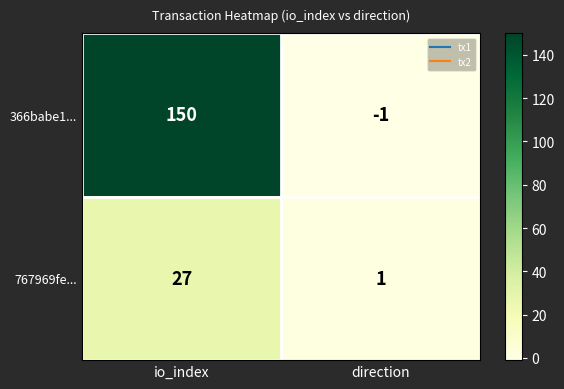

Reading left to right, extract all data points from this chart.

366babe1...: 150	-1
767969fe...: 27	1